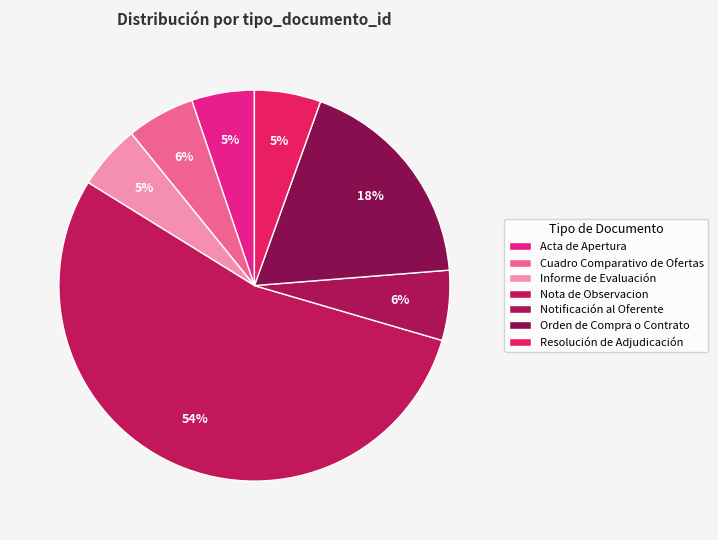

To the nearest percent, what percentage of the pie is Cuadro Comparativo de Ofertas?

6%